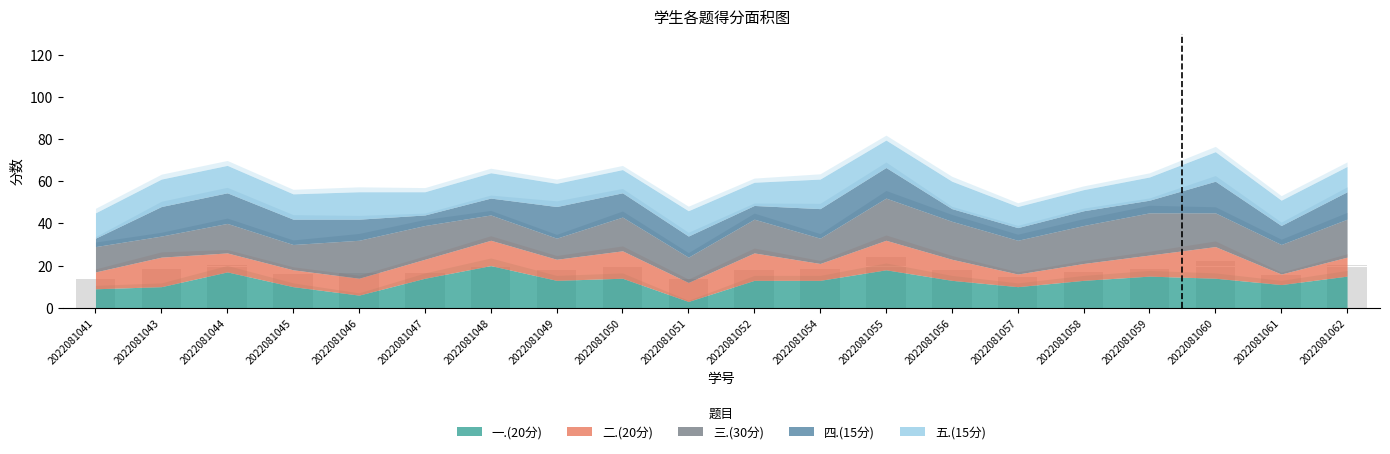

What is the minimum value shown in the chart?

13.5